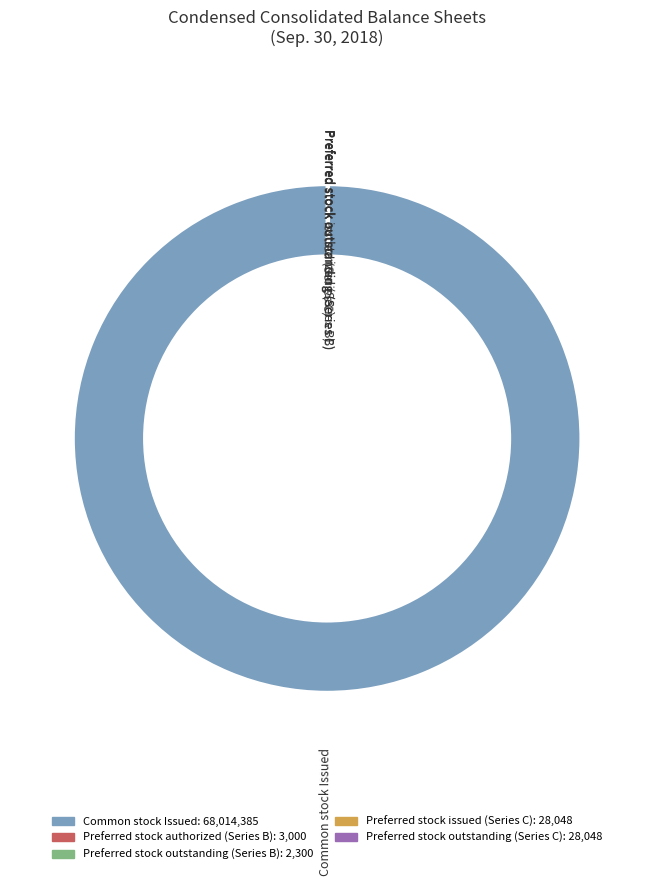

What is the majority slice?

Common stock Issued